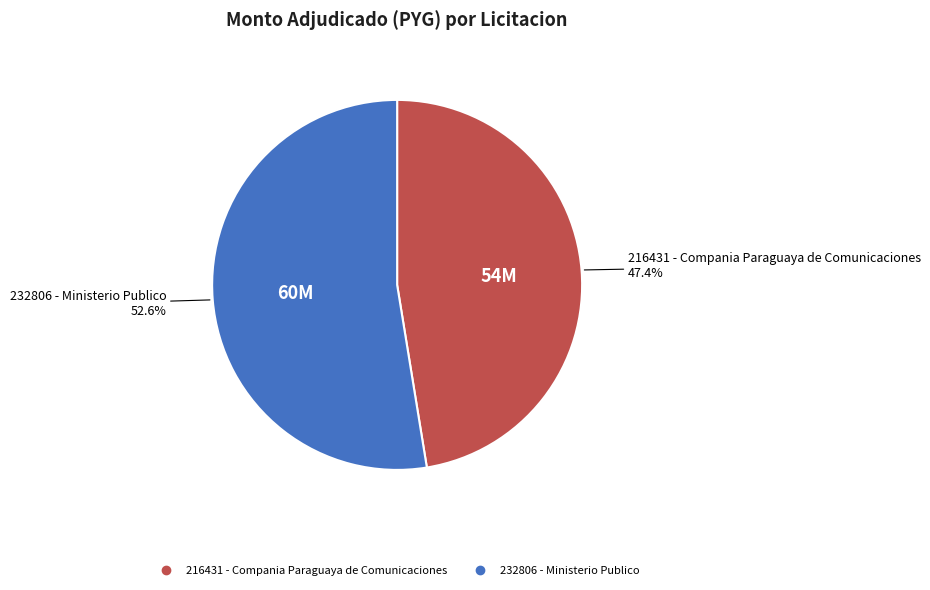

The 232806 - Ministerio Publico slice represents 44% of the pie. True or false?

False